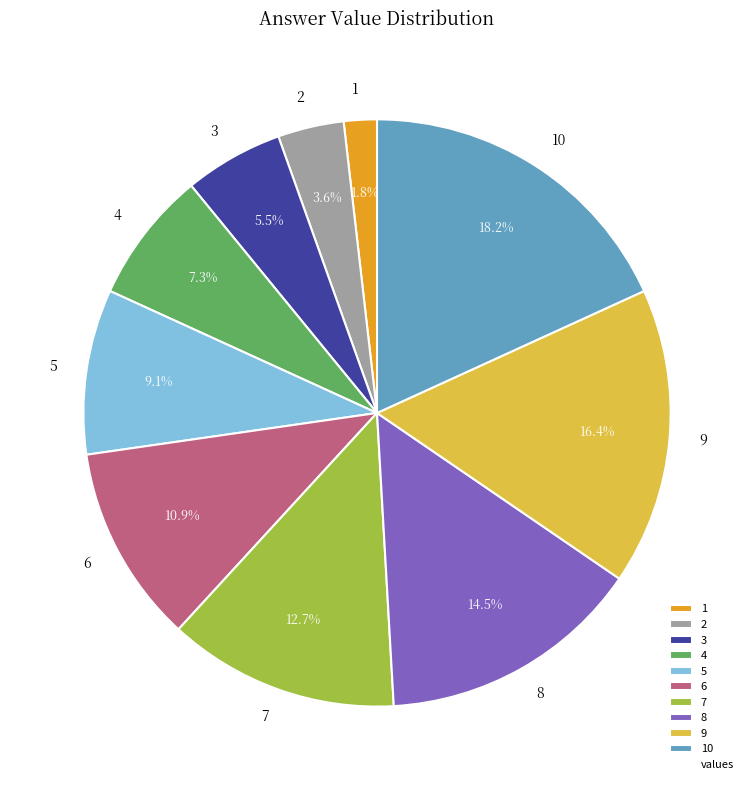

What portion of the pie excludes 7?

87.3%